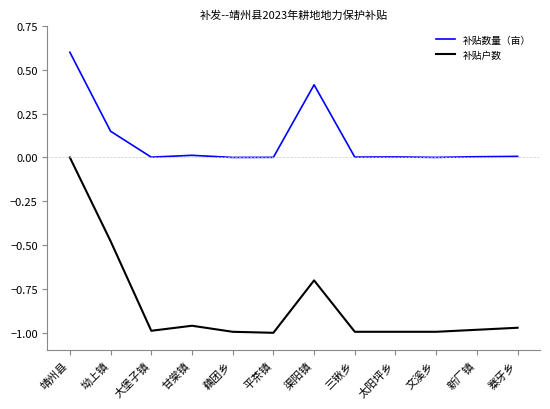

Which series has the widest spread of values?

补贴户数